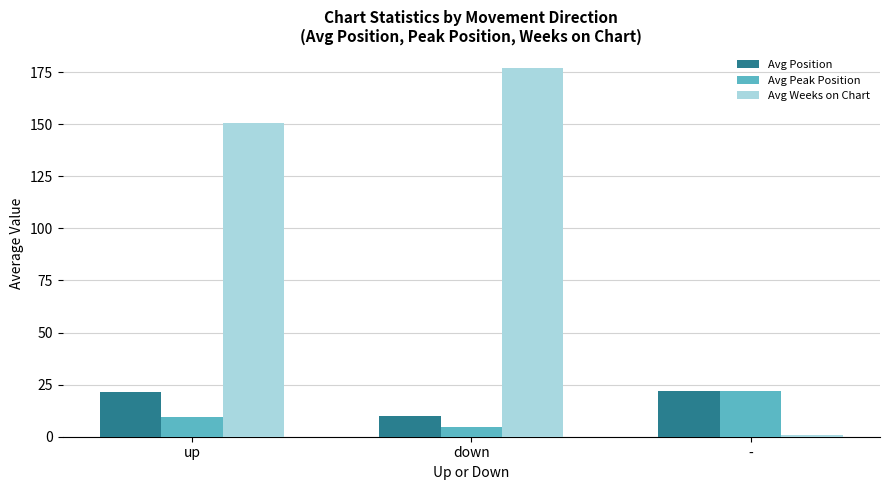

How many values in the Avg Weeks on Chart series exceed 150?

2